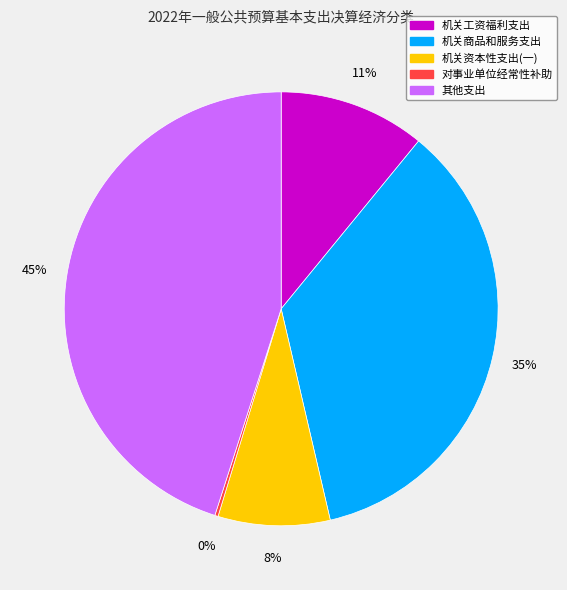

Is it true that 机关商品和服务支出 is 35% of the pie?

True